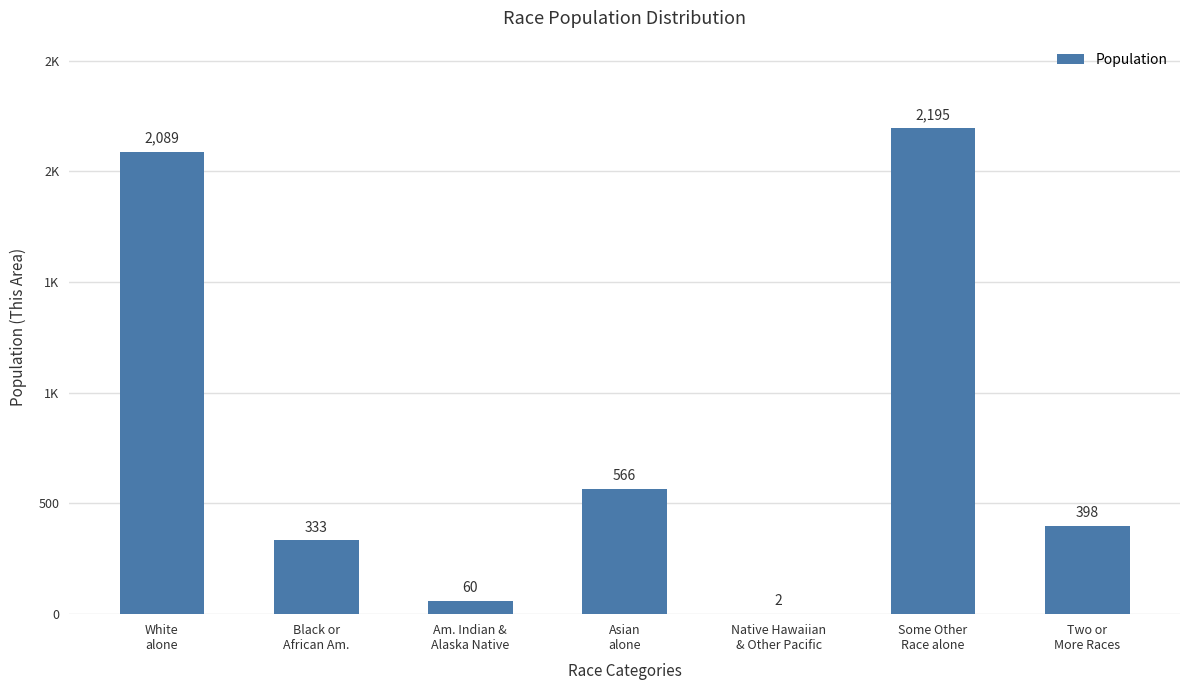

Reading left to right, transcribe all the data shown in this chart.

2089	333	60	566	2	2195	398